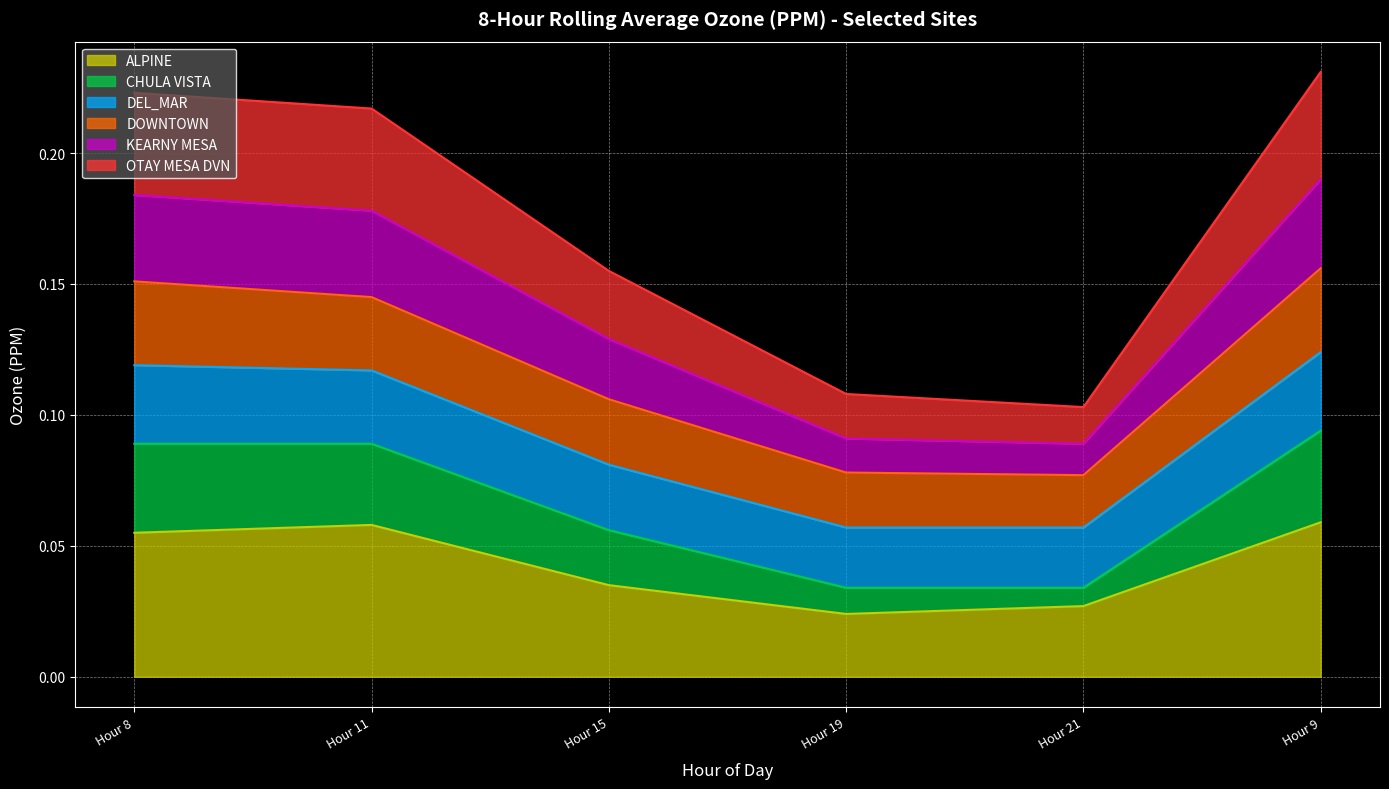

What are all the series names shown in the legend?

ALPINE, CHULA VISTA, DEL_MAR, DOWNTOWN, KEARNY MESA, OTAY MESA DVN